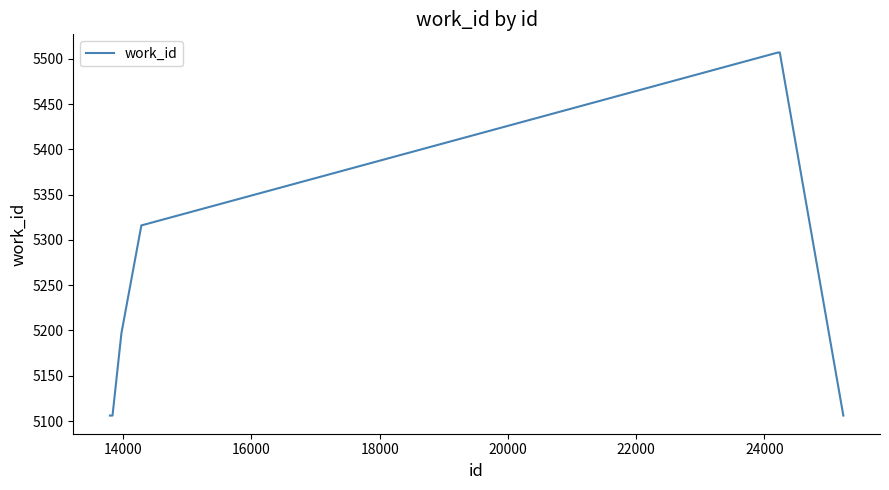

What is the difference between the maximum and minimum values?

401